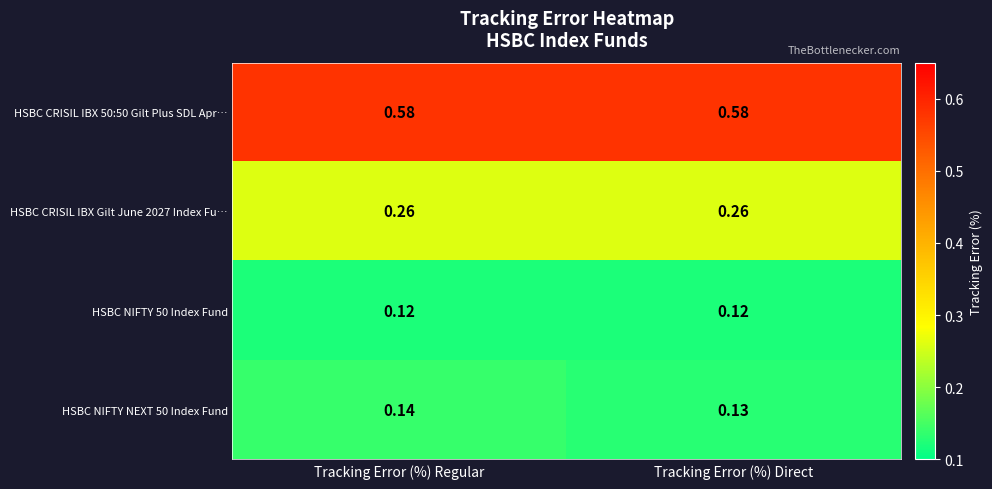

At which category is the sum across all series the highest?

Tracking Error (%) Regular